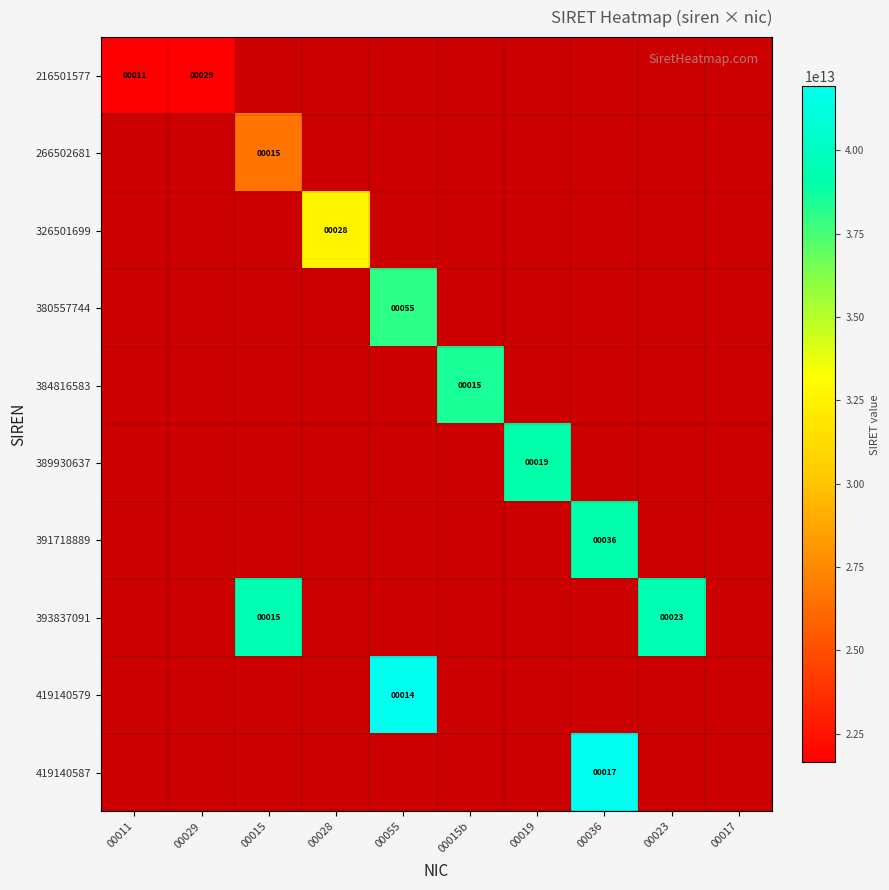

True or false: 391718889 has a value of 8 at 00036.

False